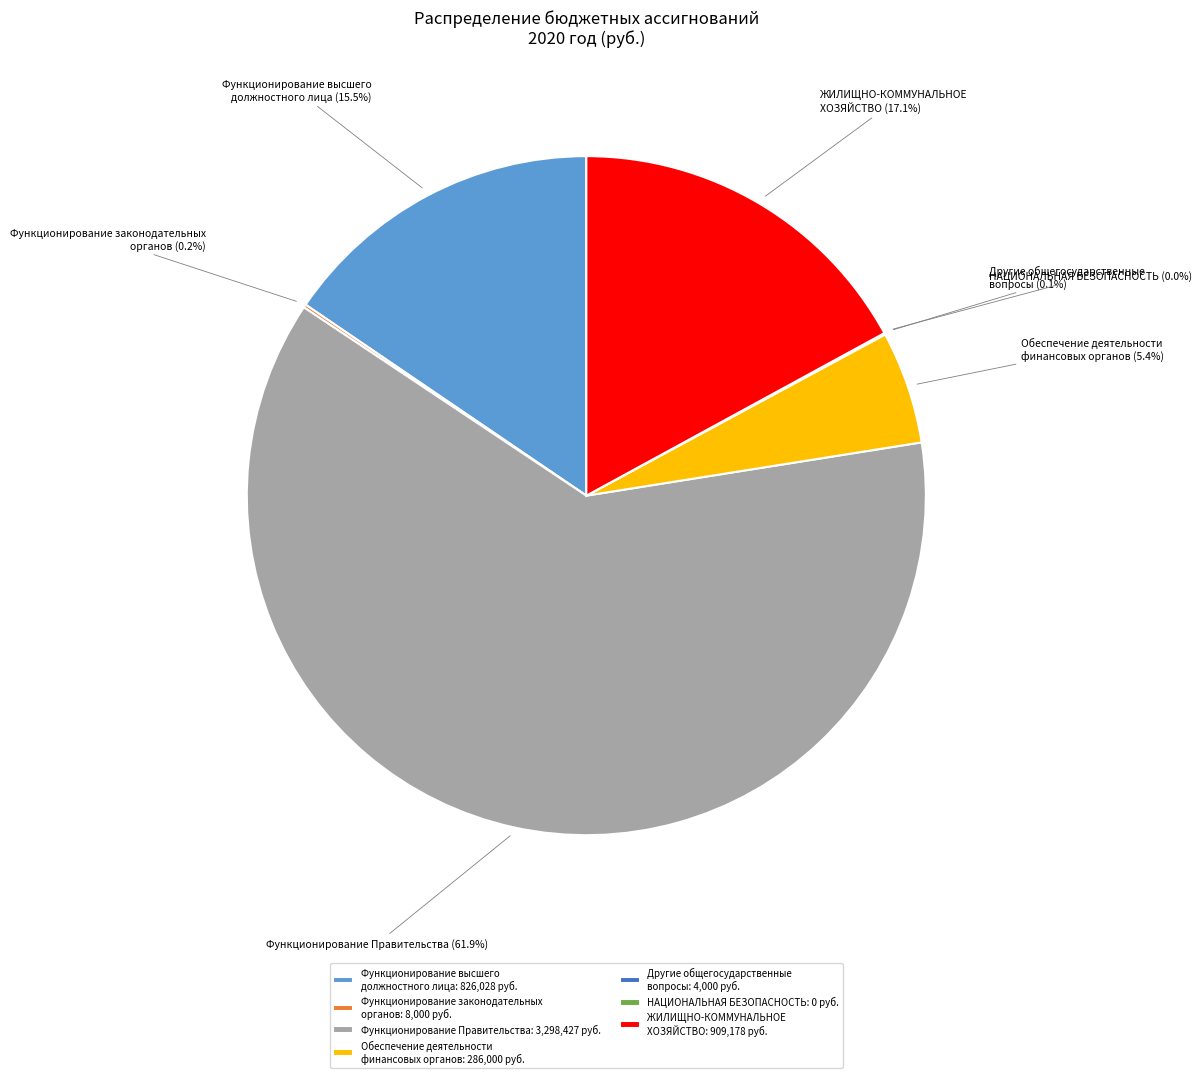

Is it true that Другие общегосударственные вопросы is 12% of the pie?

False